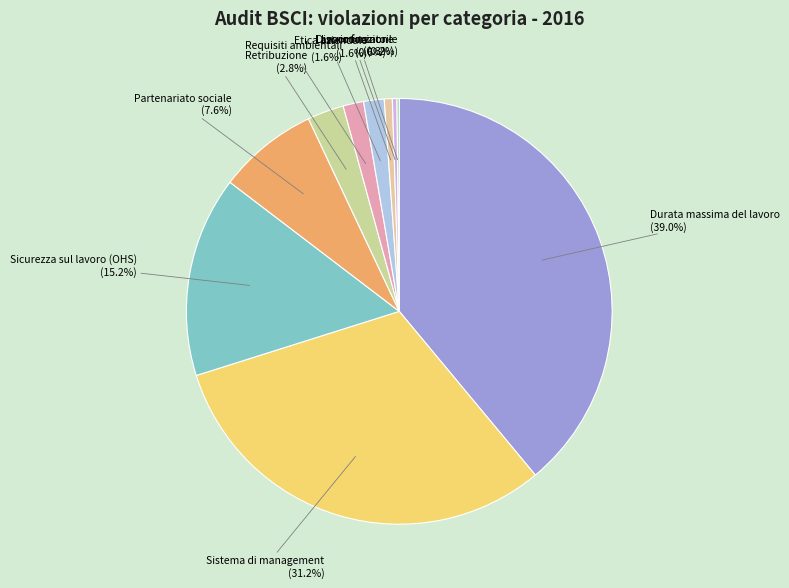

What percentage is NOT represented by Requisiti ambientali?

98.4%